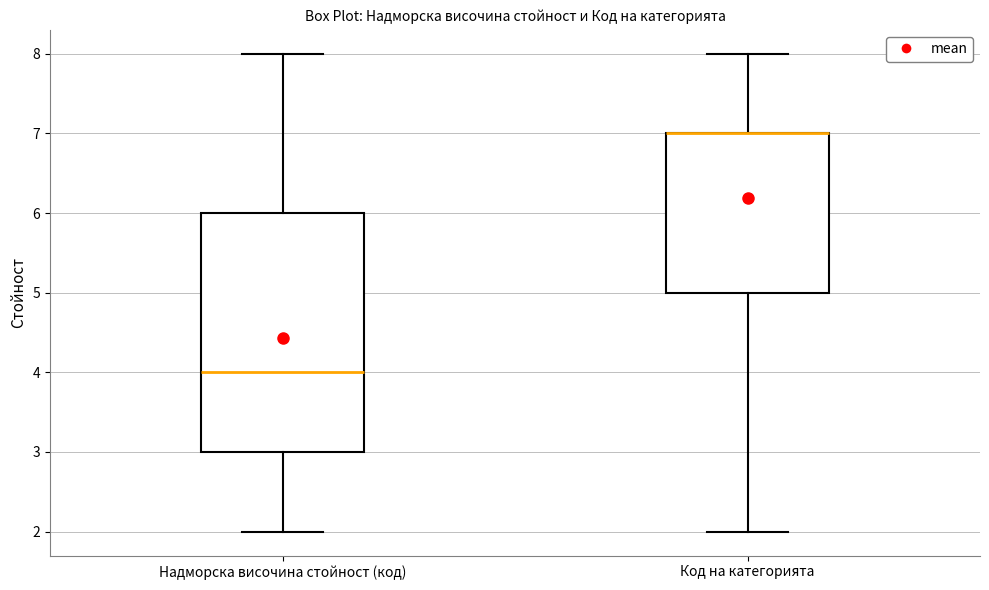

Which box is the tallest, from its lower edge to its upper edge?

Надморска височина стойност (код)